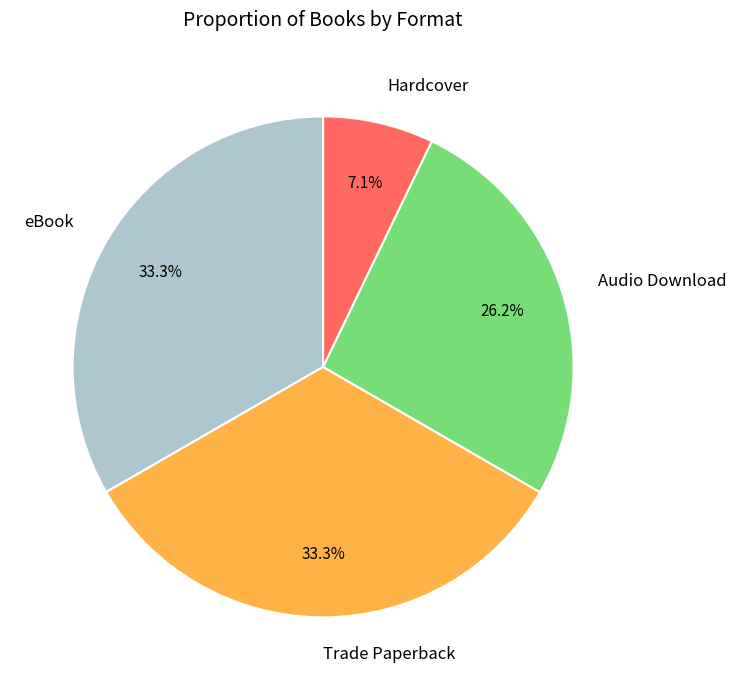

Does any single category account for the majority?

No